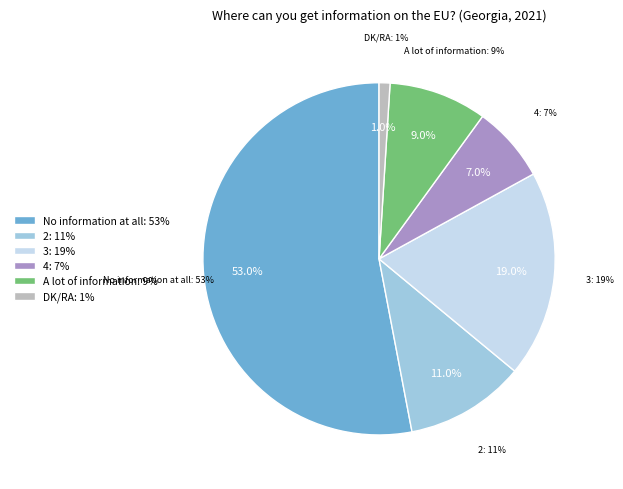

How many segments does this pie chart have?

6